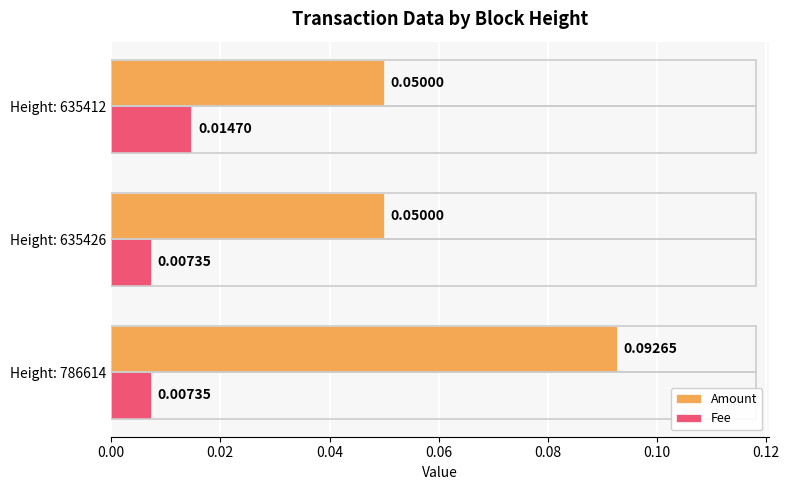

Rank the series by their maximum value, from highest to lowest.

Amount, Fee